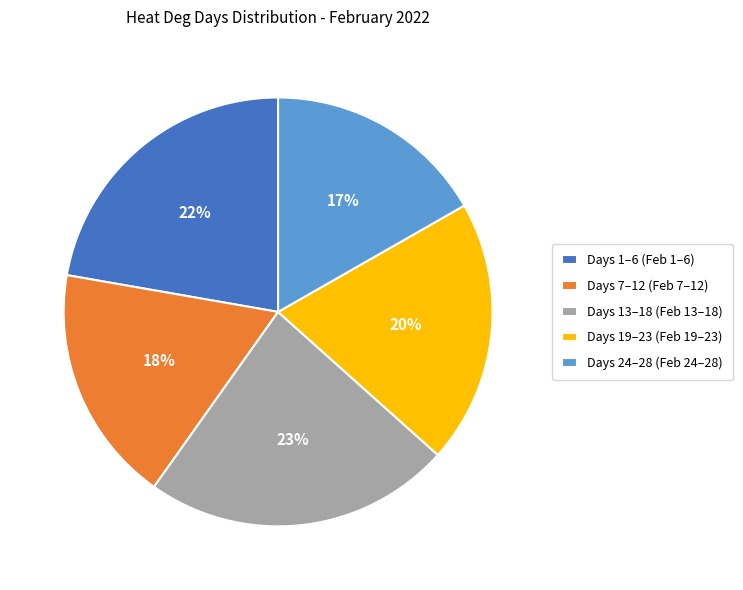

What is the ratio of the value at Days 13–18 (Feb 13–18) to the value at Days 7–12 (Feb 7–12)?

1.3